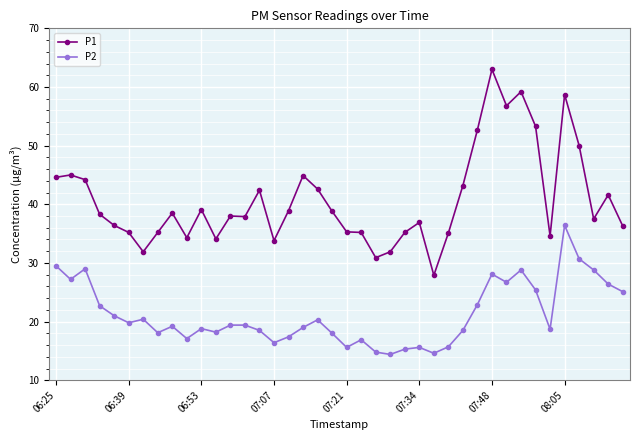

What is the difference between the maximum and minimum values in the P1 series?

35.1